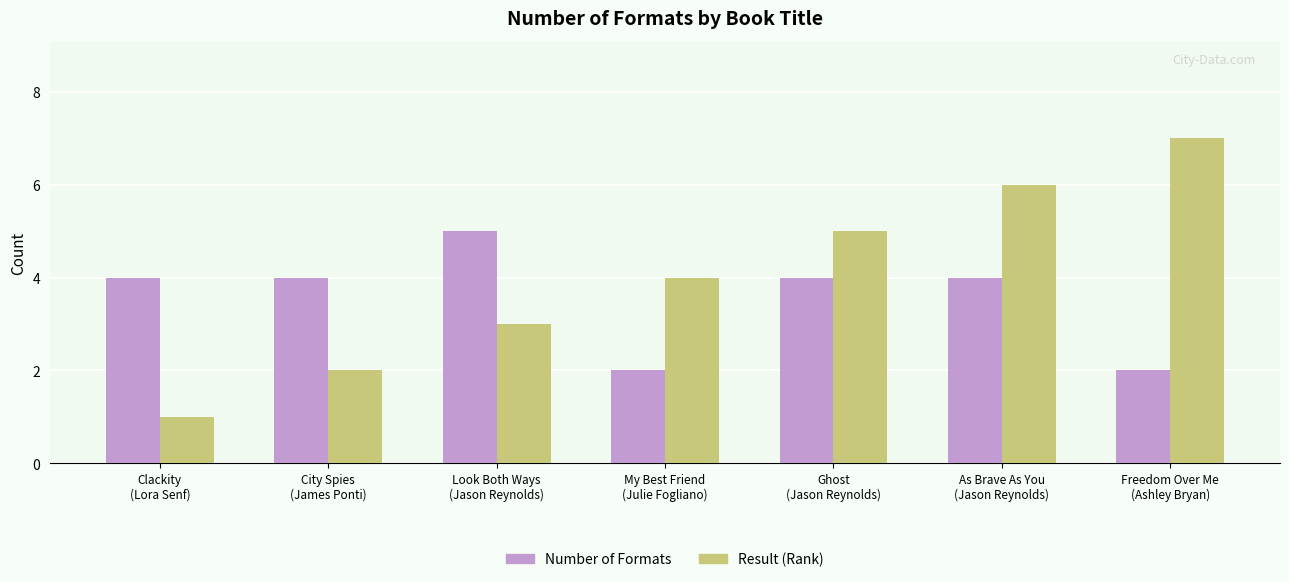

Reading right to left, what are all the values shown in this chart?

Number of Formats: 2	4	4	2	5	4	4
Result (Rank): 7	6	5	4	3	2	1